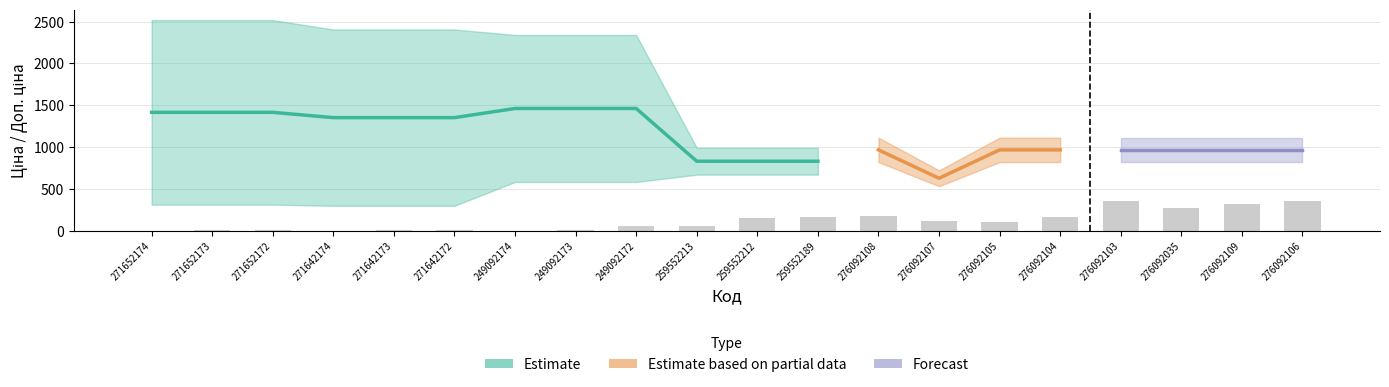

Reading left to right, extract all data points from this chart.

Ціна: 314.7	314.7	314.7	300.6	300.6	300.6	584.9	584.9	584.9	672.1	672.1	672.1	822.0	534.3	822.0	822.0	822.0	822.0	822.0	822.0
Доп. ціна: 2517.5	2517.5	2517.5	2405.2	2405.2	2405.2	2339.7	2339.7	2339.7	992.7	992.7	992.7	1114.0	724.0	1114.0	1114.0	1114.0	1114.0	1114.0	1114.0
Залишок: 0.0	14.0	9.0	0.0	9.0	9.0	0.0	8.0	62.0	65.0	157.0	171.0	177.0	114.0	102.0	166.0	352.0	269.0	323.0	362.0